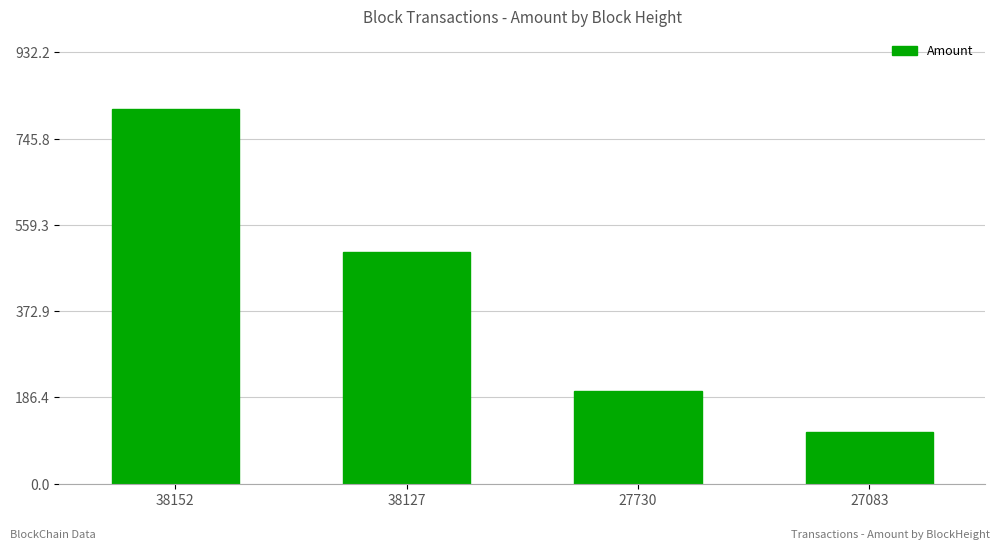

True or false: the data shows 810.6 at 38152.

True